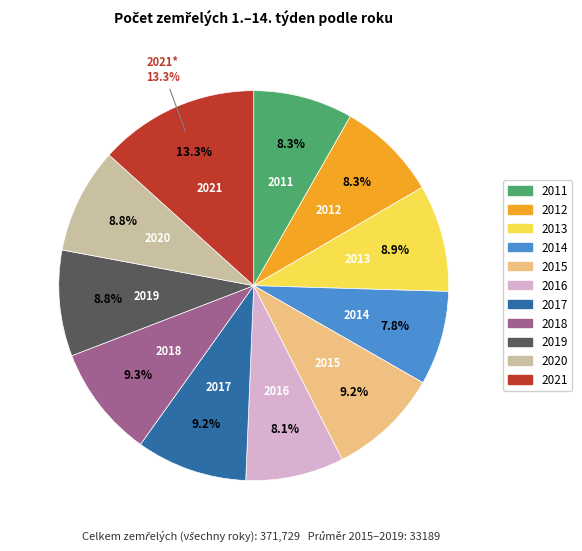

Which slice is the smallest?

2014